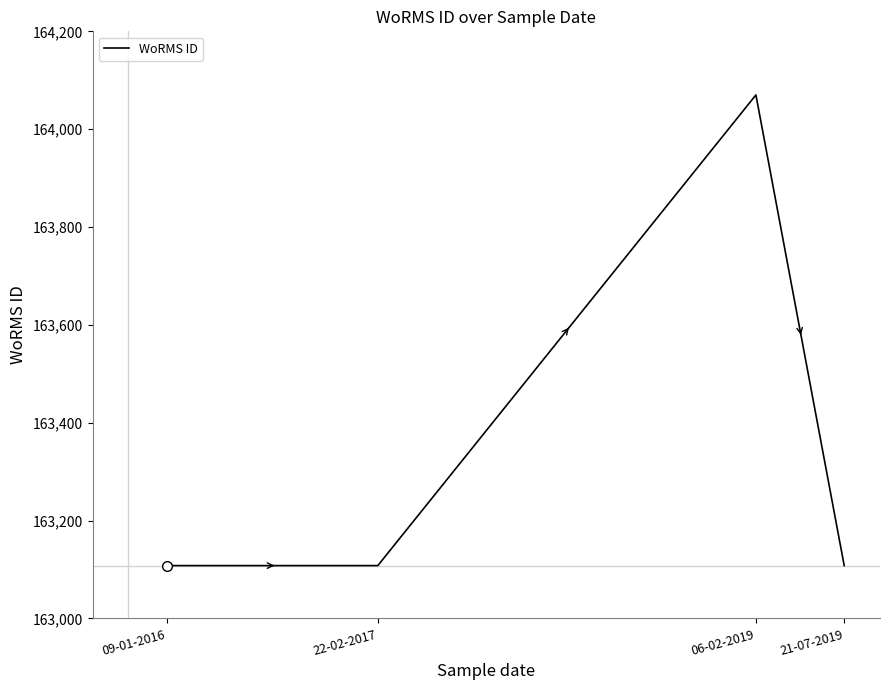

True or false: the data shows 163108 at 22-02-2017.

True